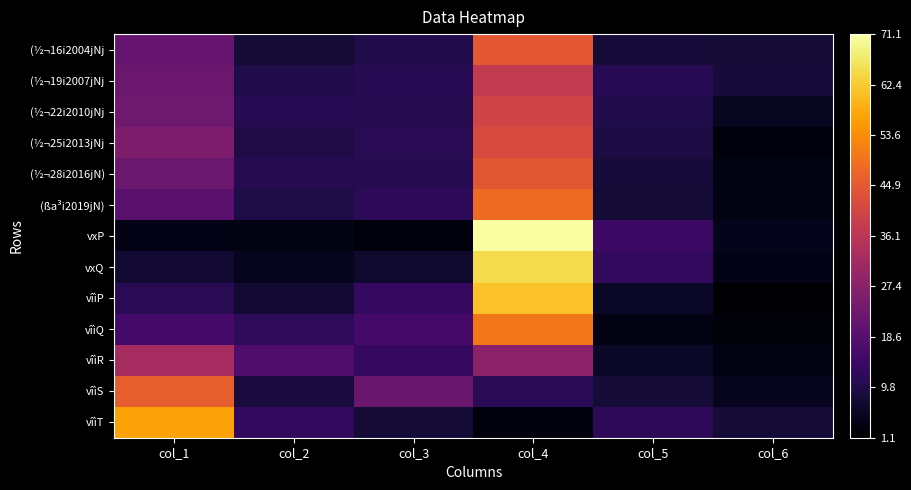

Which has a higher value, col_6 or col_4?

col_4